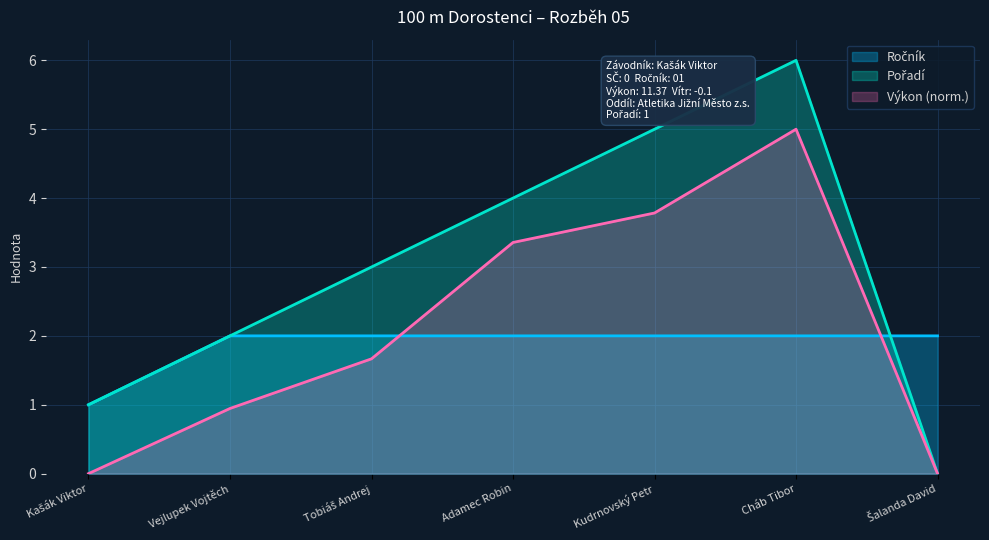

What is the difference between the second highest and second lowest values in the Pořadí series?

4